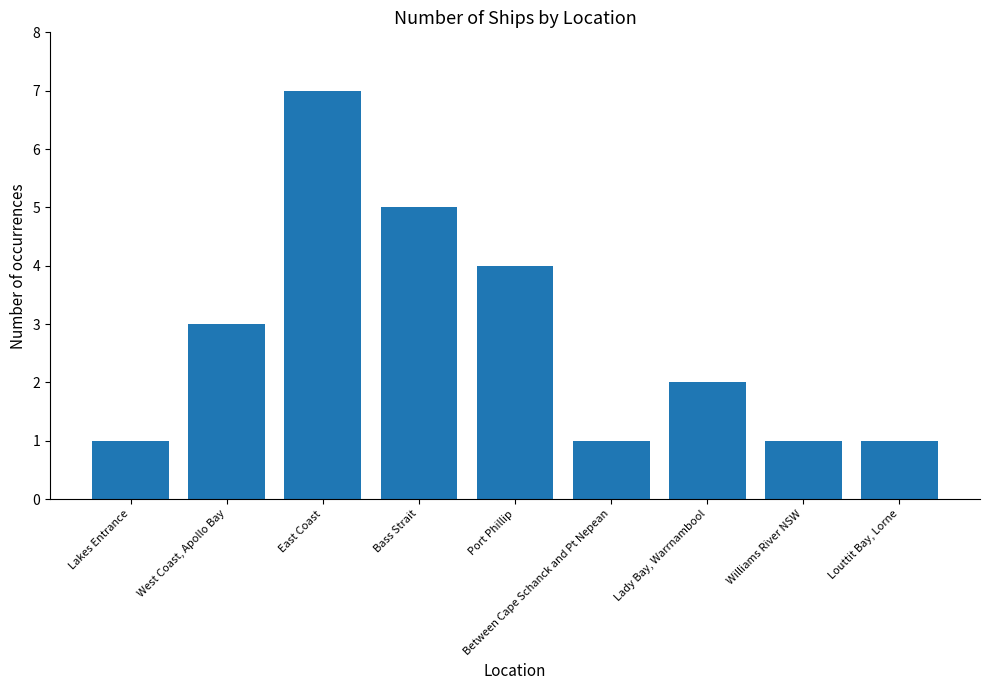

How many values are below 2?

4